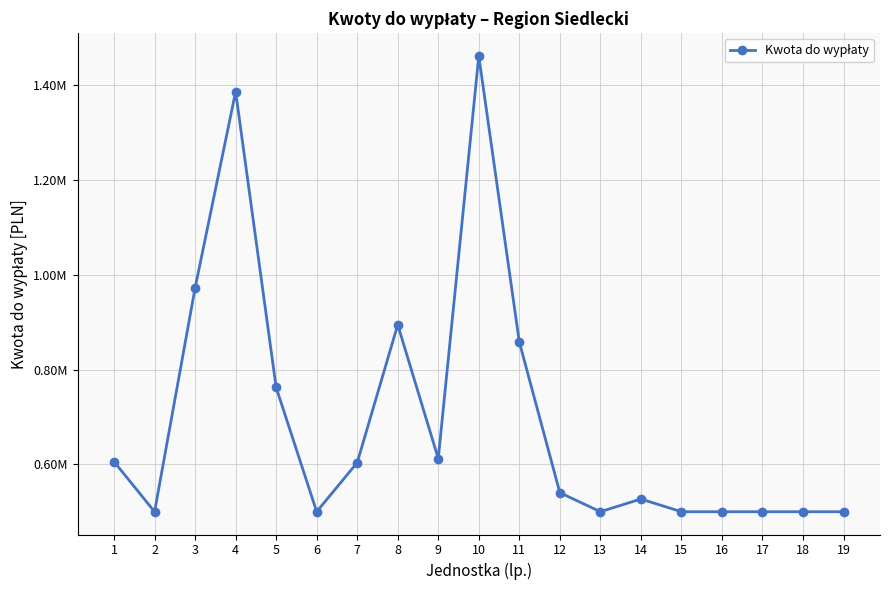

Is this an area chart (filled region under the line)?

No